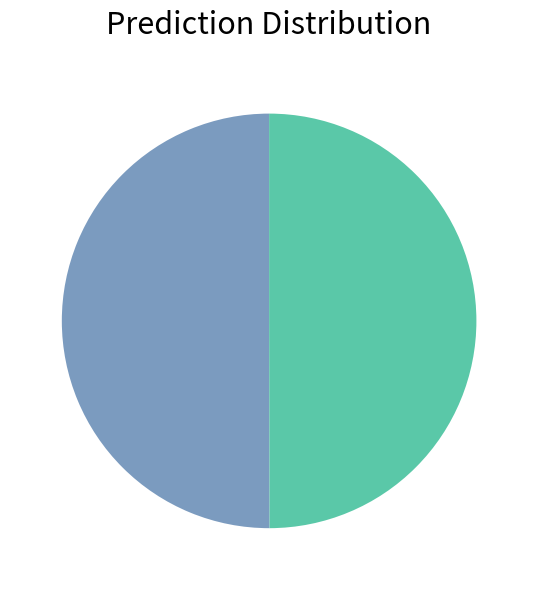

How many segments does this pie chart have?

2